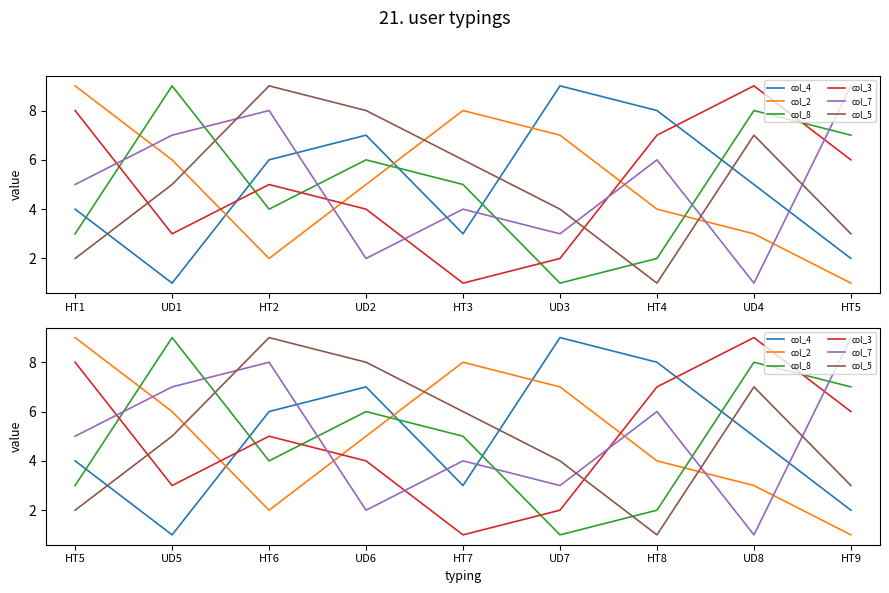

True or false: col_2 has a value of 10 at UD7.

False